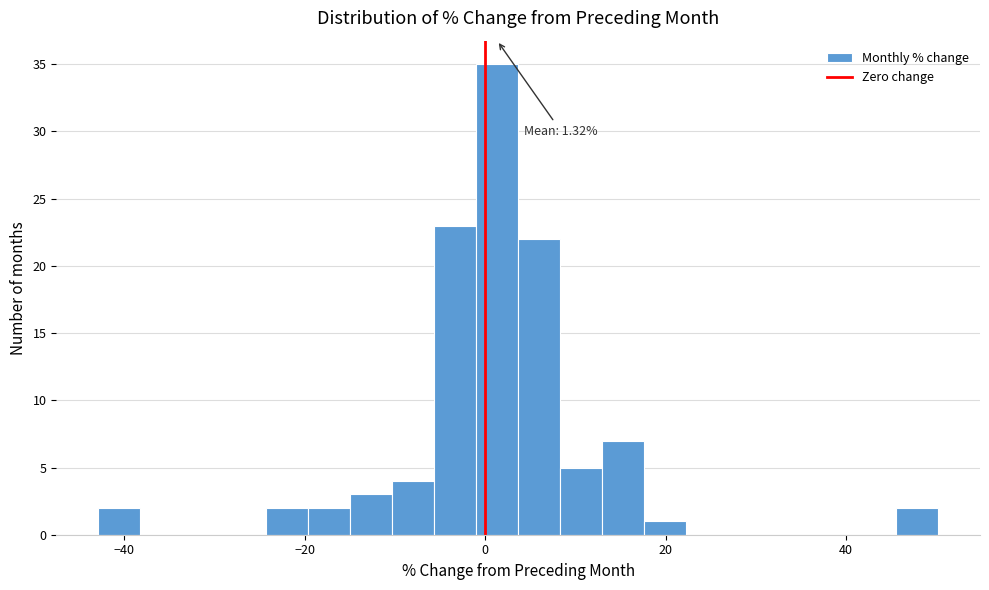

Around what value on the x-axis is the tallest bar? Give the approximate position of its centre, as read against the axis.

2